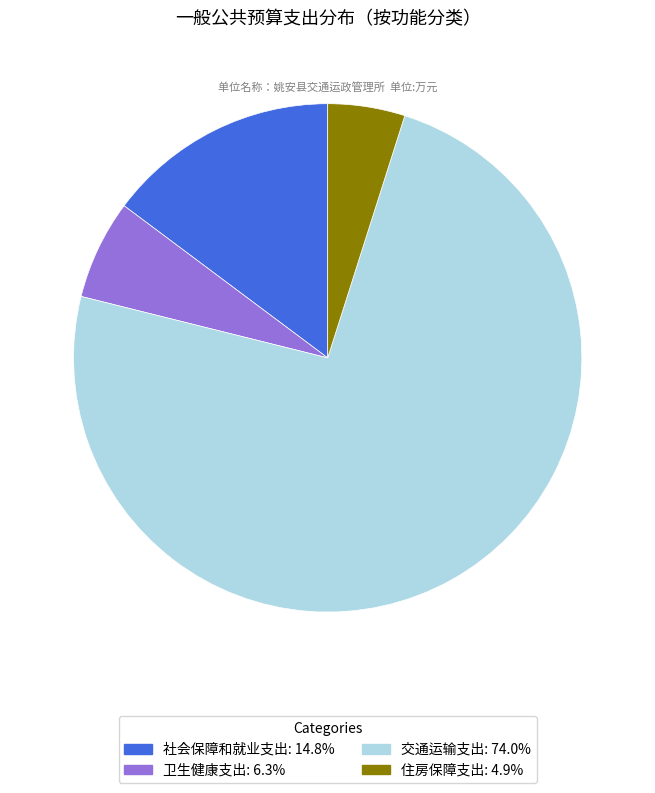

How many slices are in this pie chart?

4